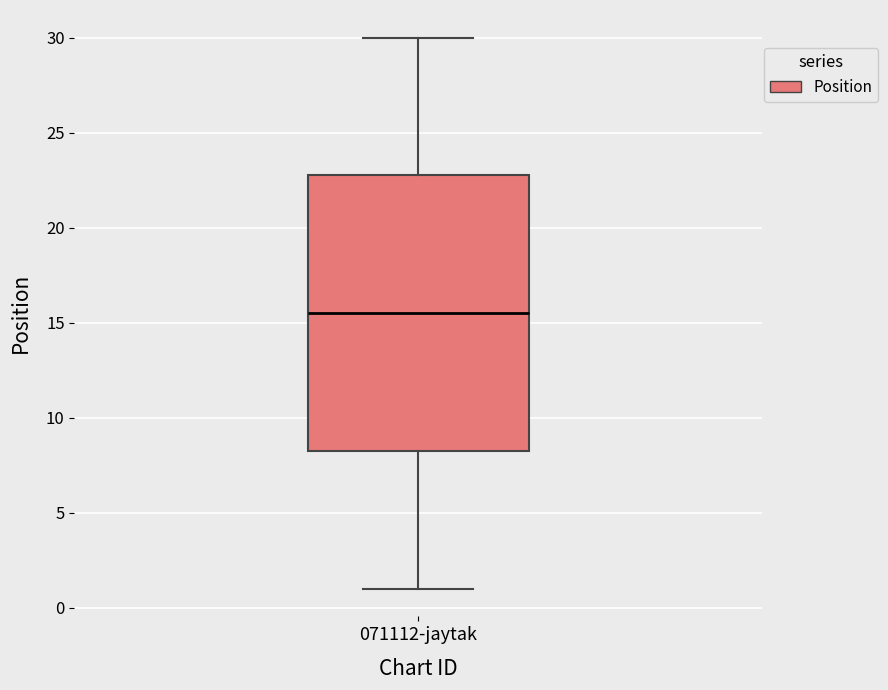

Transcribe this box plot: give where the median line is, the range the box spans, and where the two whiskers end, as read against the y-axis. The values are not printed on the chart, so give them approximately, as read against the axis.

median 15.5, box 8.5 to 23.0, whiskers 1.0 to 30.0